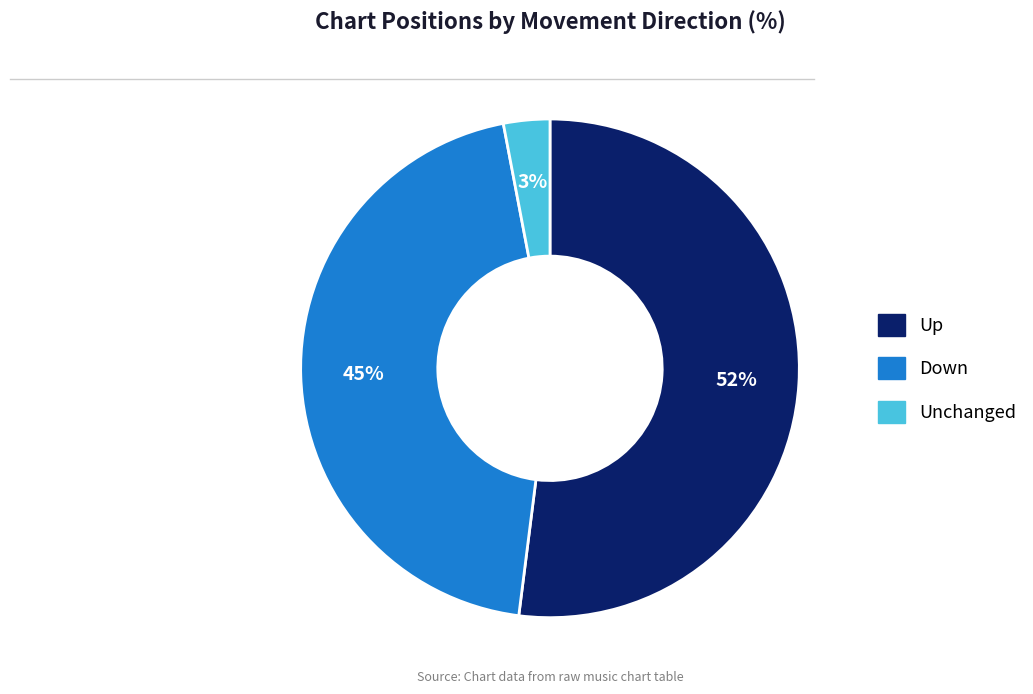

How many segments does this pie chart have?

3